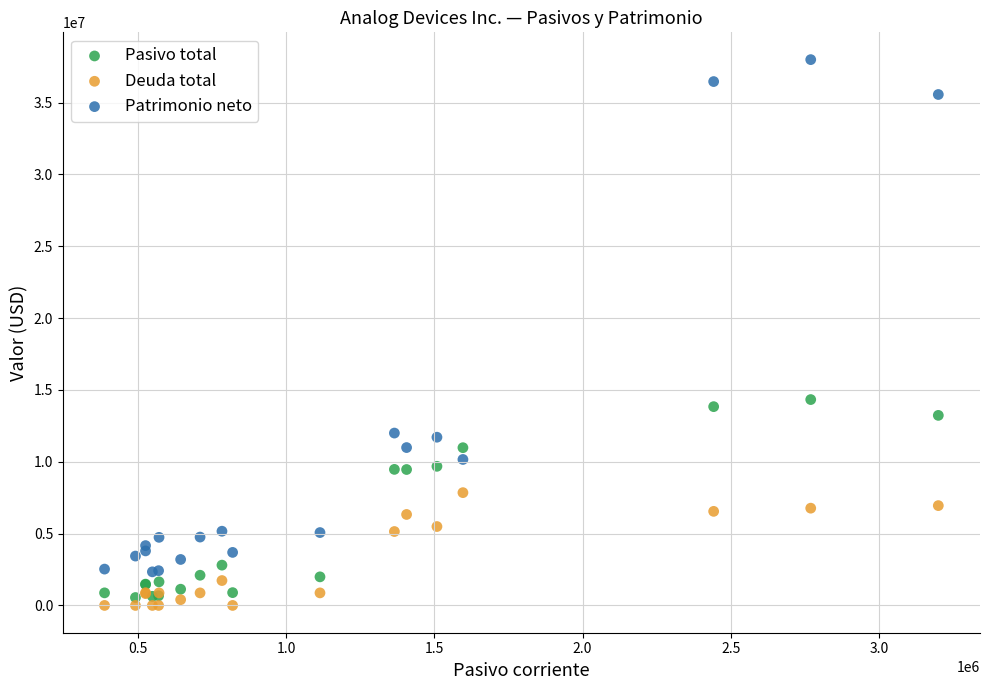

What is the X range (max minus min) for the scatter plot?

2814358